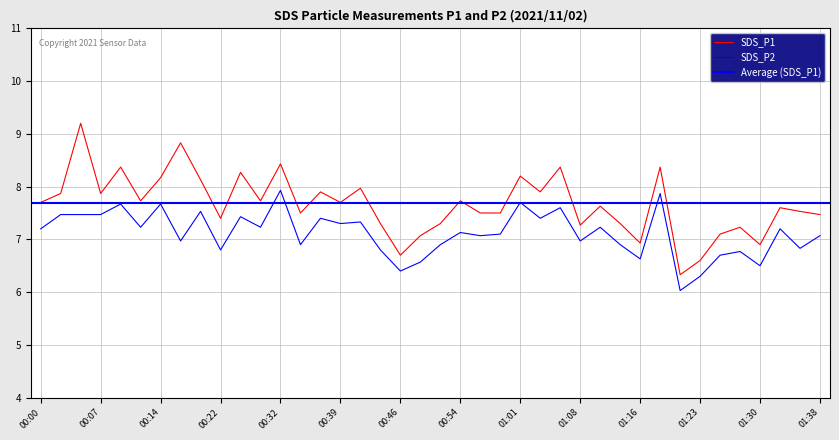

Which series has the widest spread of values?

SDS_P1